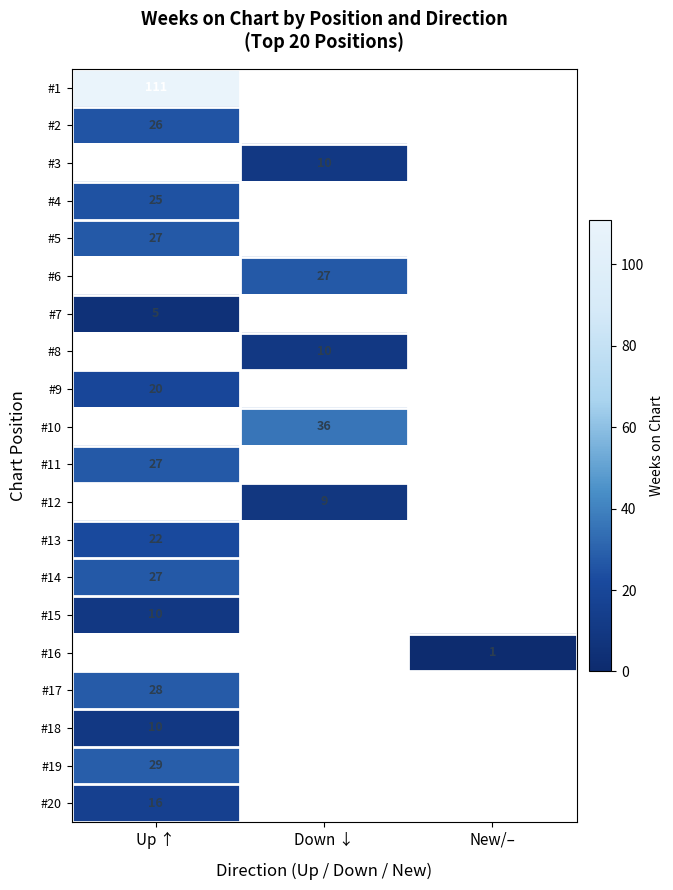

Is the value of #5 at Up ↑ greater than the value of #7 at Up ↑?

Yes